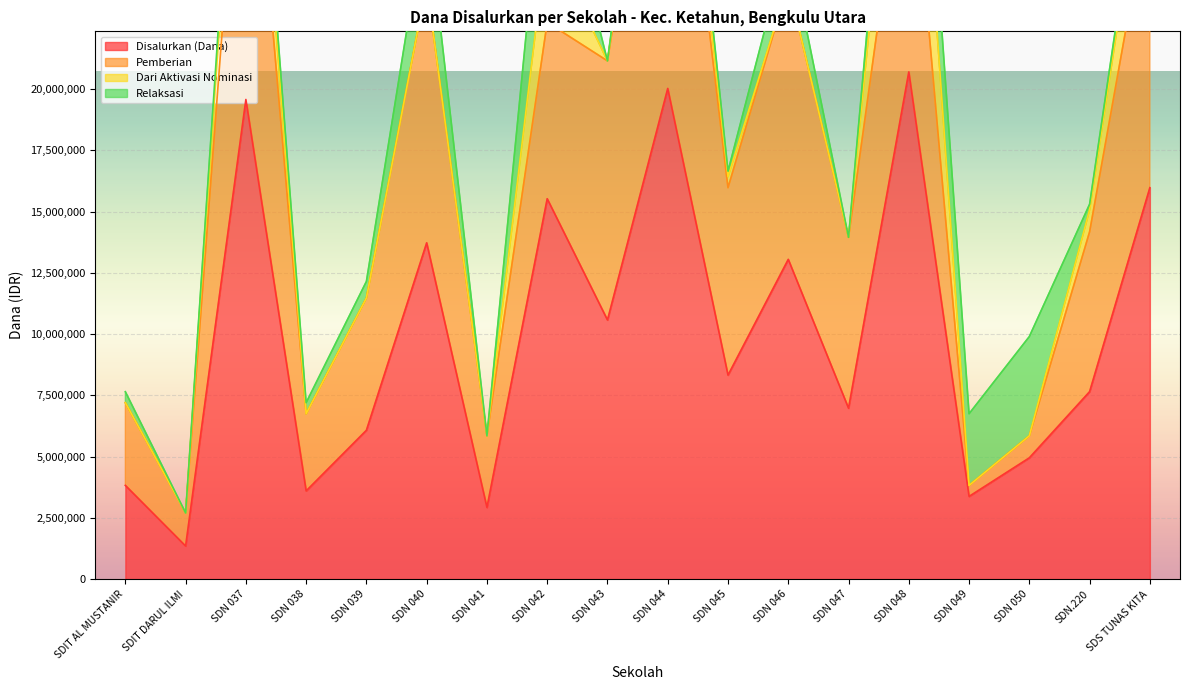

How many interior local valleys does the Relaksasi series have?

7